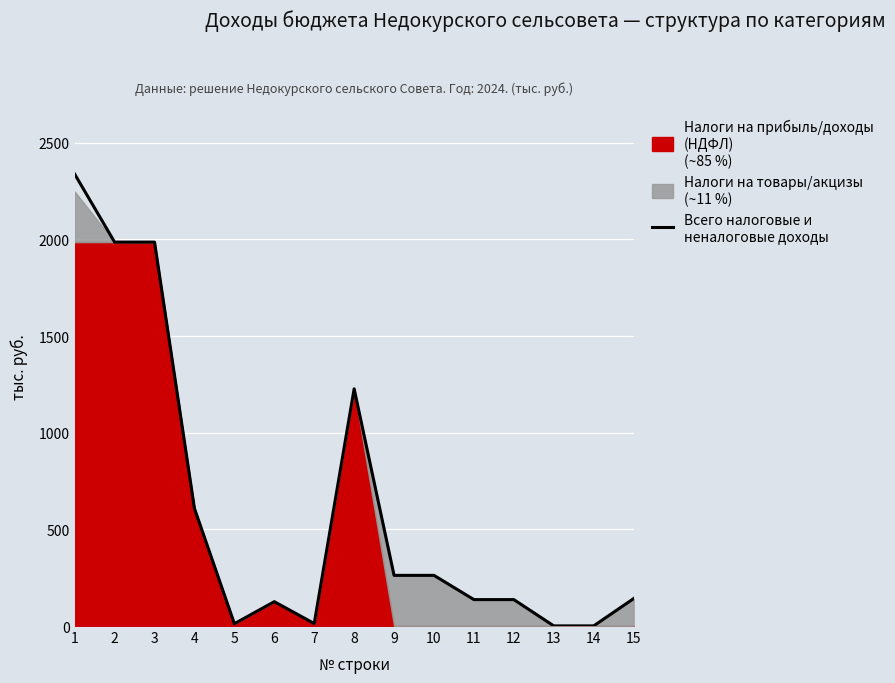

What is the average value?

615.8